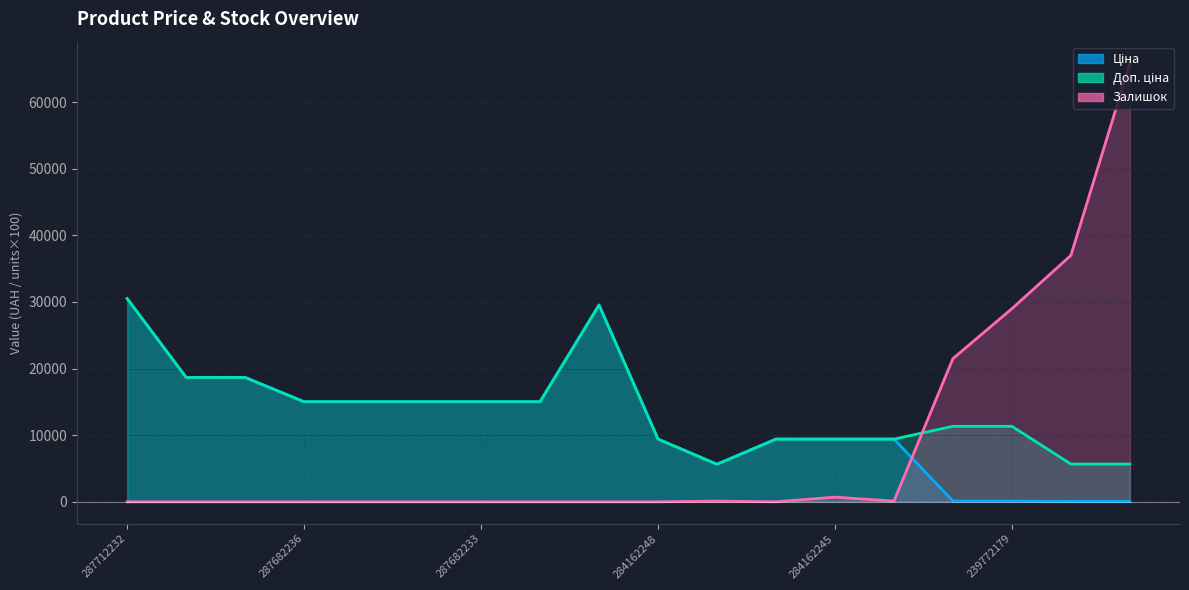

Reading left to right, extract all data points from this chart.

Ціна: 30512.3	18671.5	18671.5	15019.2	15019.2	15019.2	15019.2	15019.2	29548.9	9416.9	5636.0	9416.9	9416.9	9416.9	113.3	113.3	56.7	56.7
Доп. ціна: 30512.3	18671.5	18671.5	15019.2	15019.2	15019.2	15019.2	15019.2	29548.9	9416.9	5636.0	9416.9	9416.9	9416.9	11334.0	11334.0	5667.0	5667.0
Залишок: 0.0	0.0	0.0	0.0	0.0	0.0	0.0	0.0	0.0	0.0	100.0	0.0	700.0	100.0	21500.0	29000.0	37000.0	65800.0